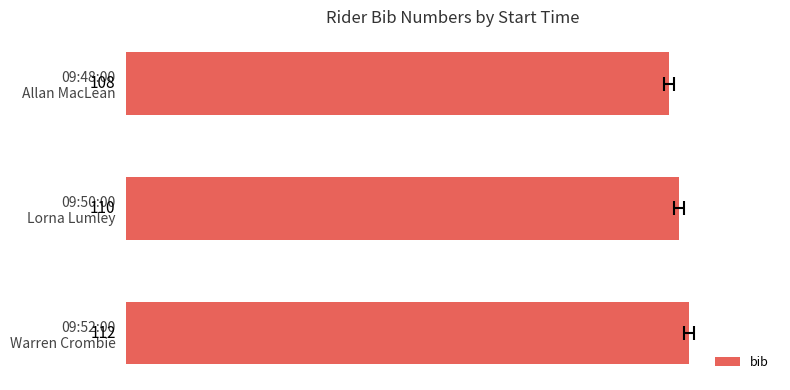

Is it true that the value at 09:50:00 Lorna Lumley is 45?

False